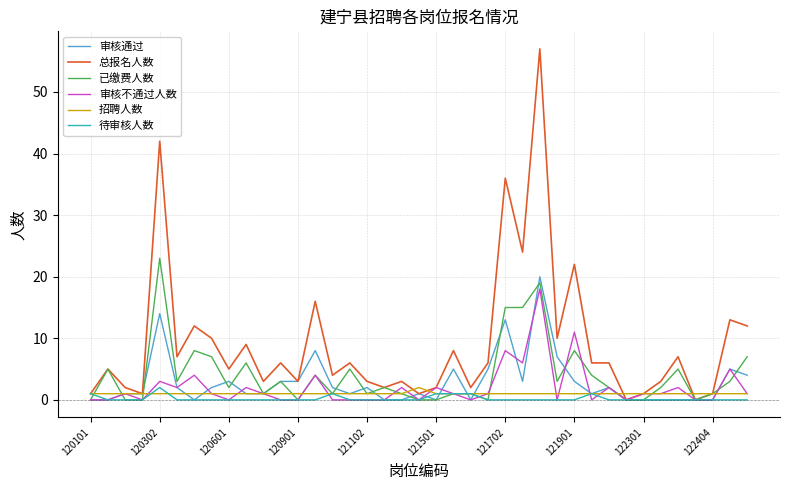

Which series has the widest spread of values?

总报名人数